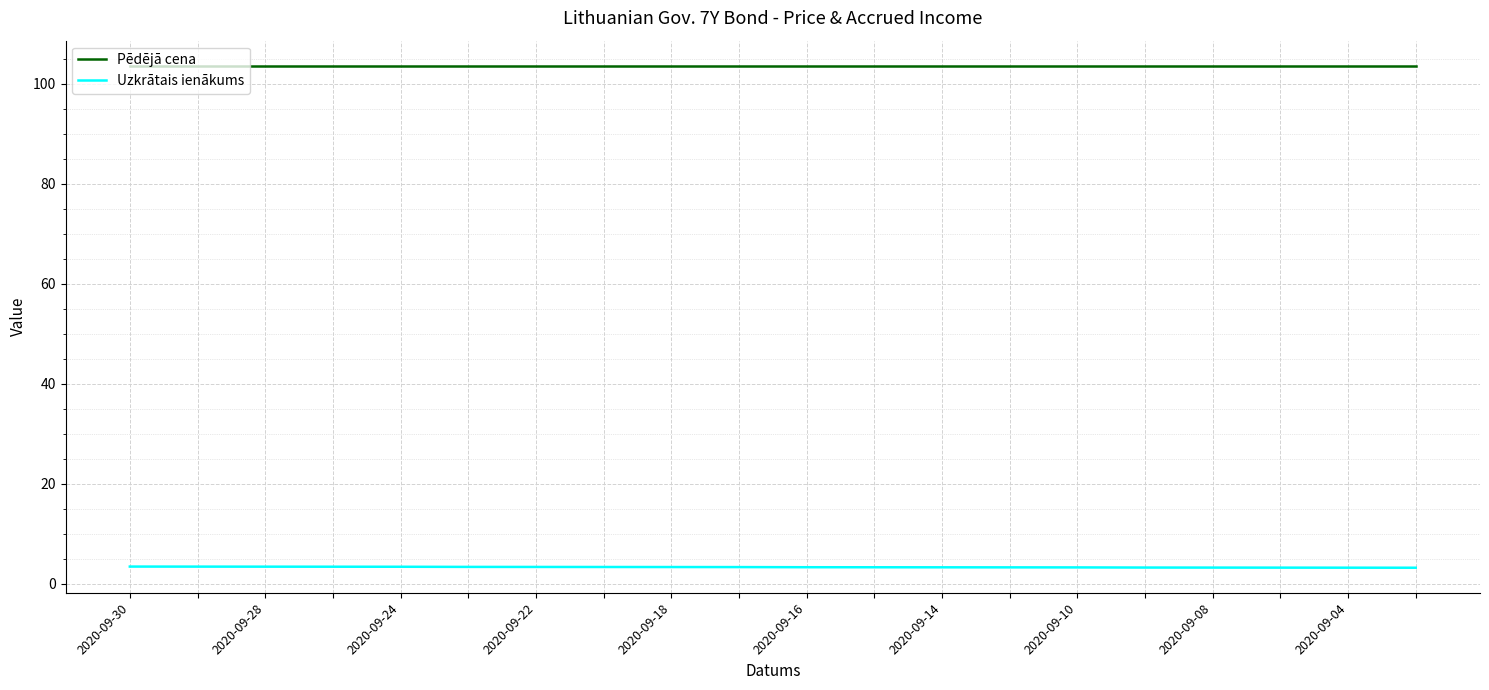

Rank the series by their average value, from highest to lowest.

Pēdējā cena, Uzkrātais ienākums